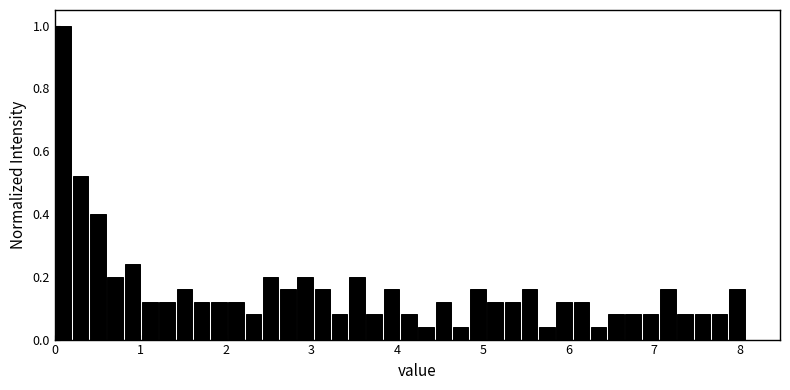

Around what value on the x-axis is the tallest bar? Give the approximate position of its centre, as read against the axis.

0.1